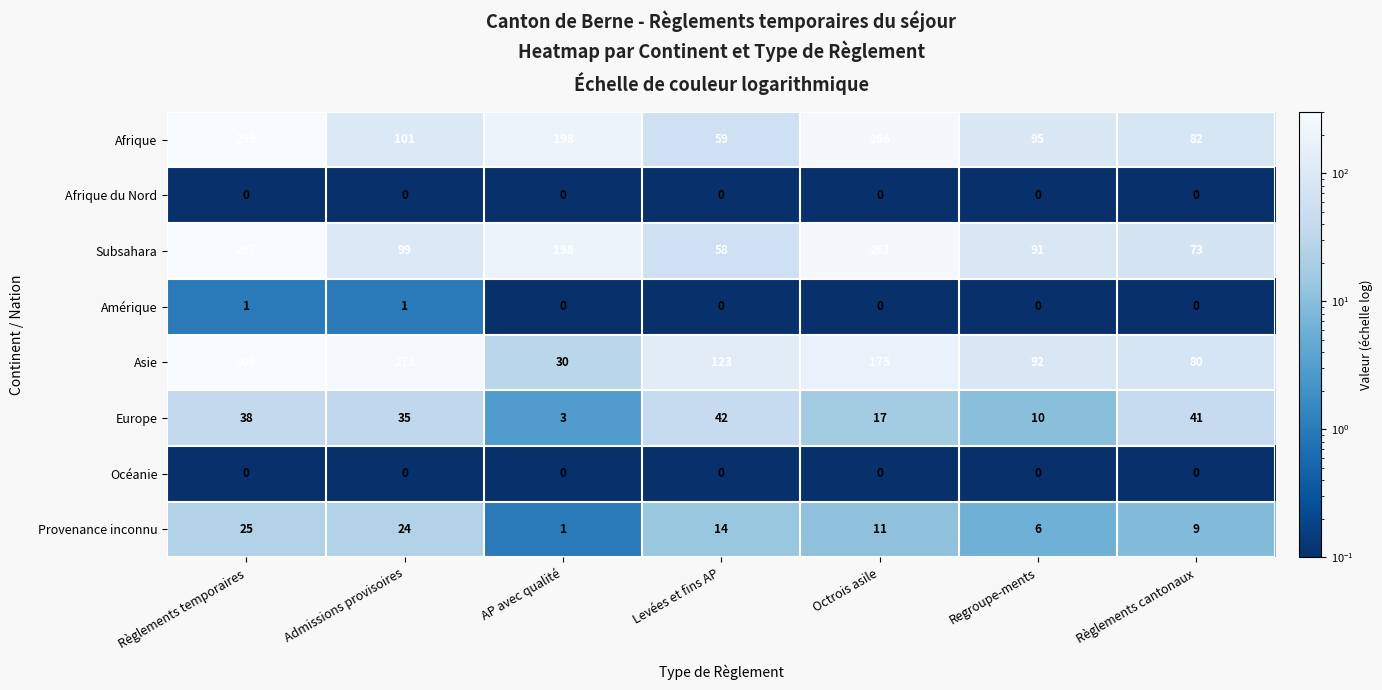

Which series has the widest spread of values?

Asie